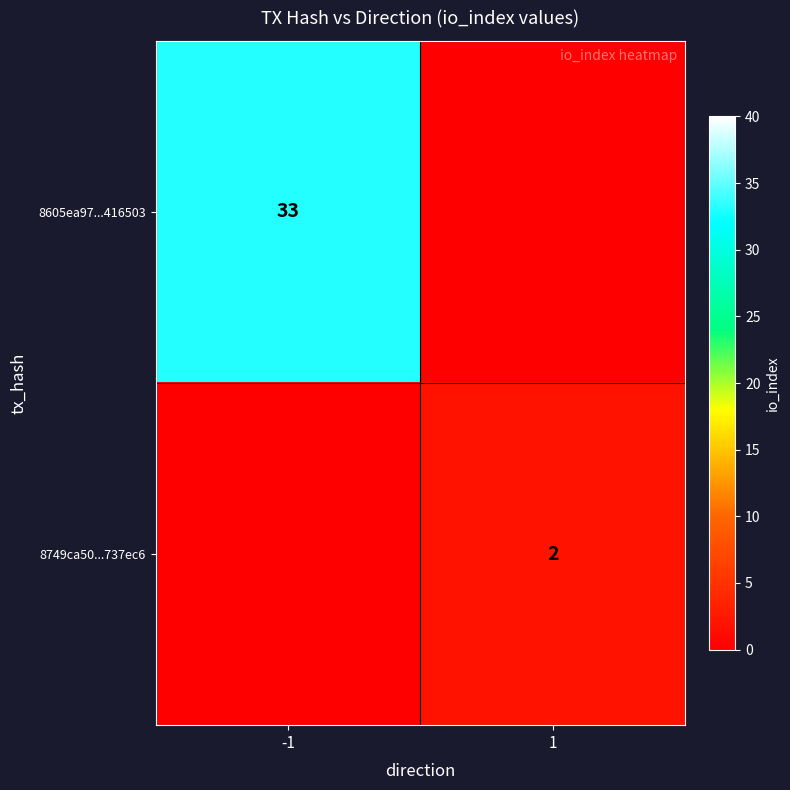

The 8749ca50...737ec6 series shows 2 at 1. True or false?

True